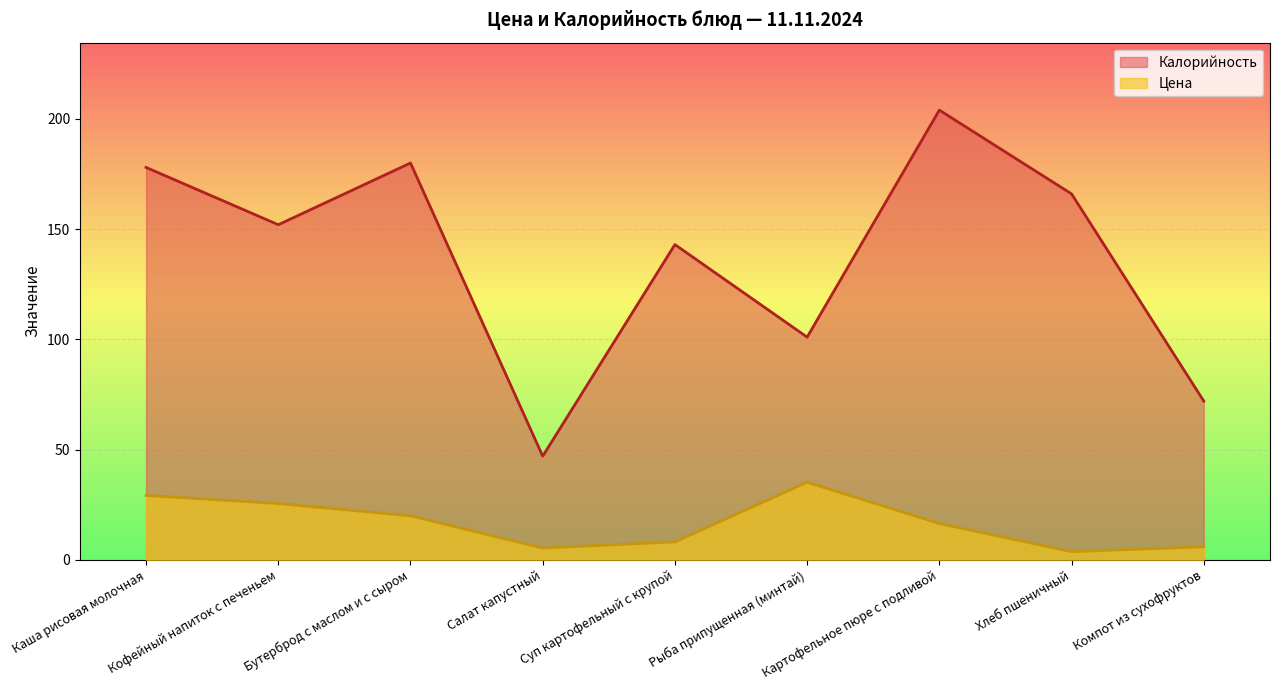

Rank the series by their average value, from lowest to highest.

Цена, Калорийность